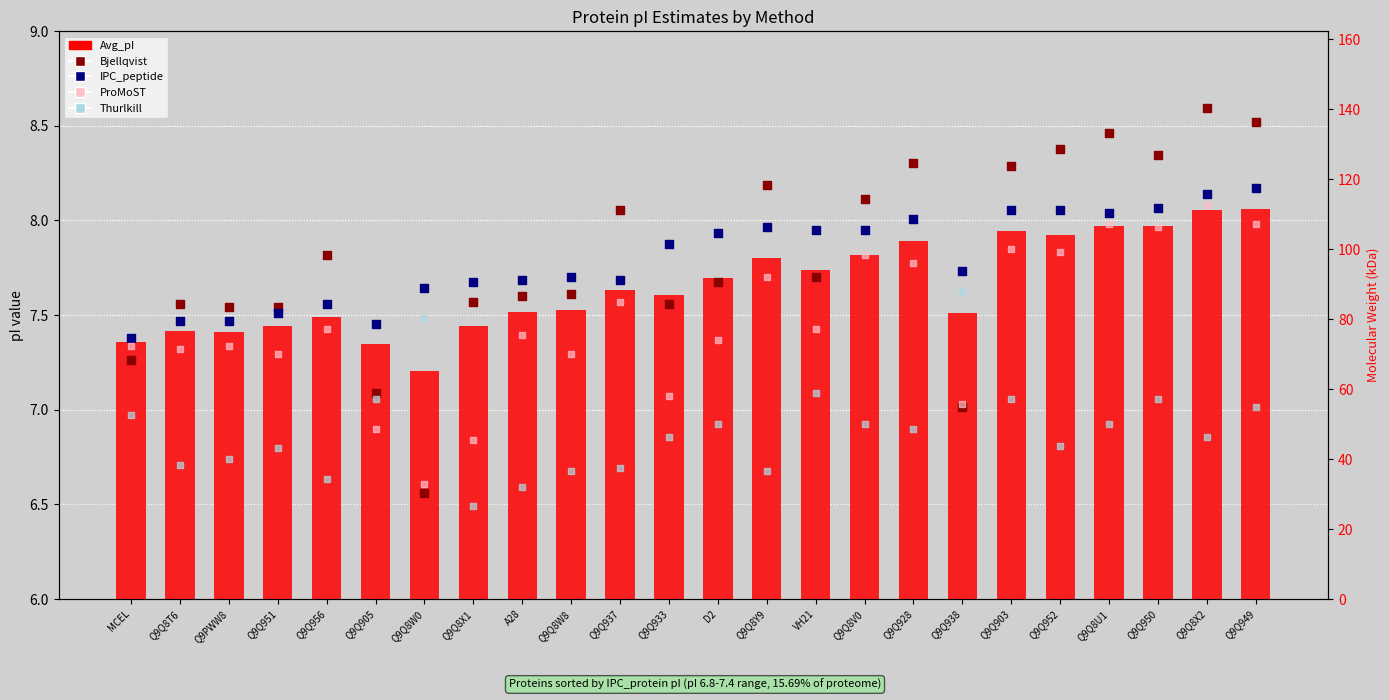

What are all the series names shown in the legend?

Avg_pI, Bjellqvist, IPC_peptide, ProMoST, Thurlkill